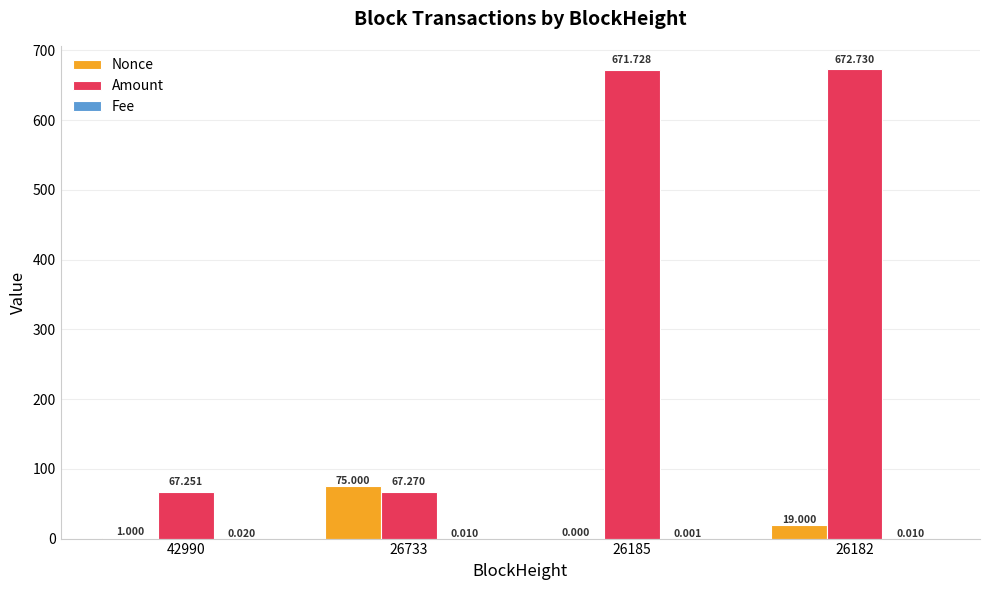

Which series has the largest range (max minus min)?

Amount